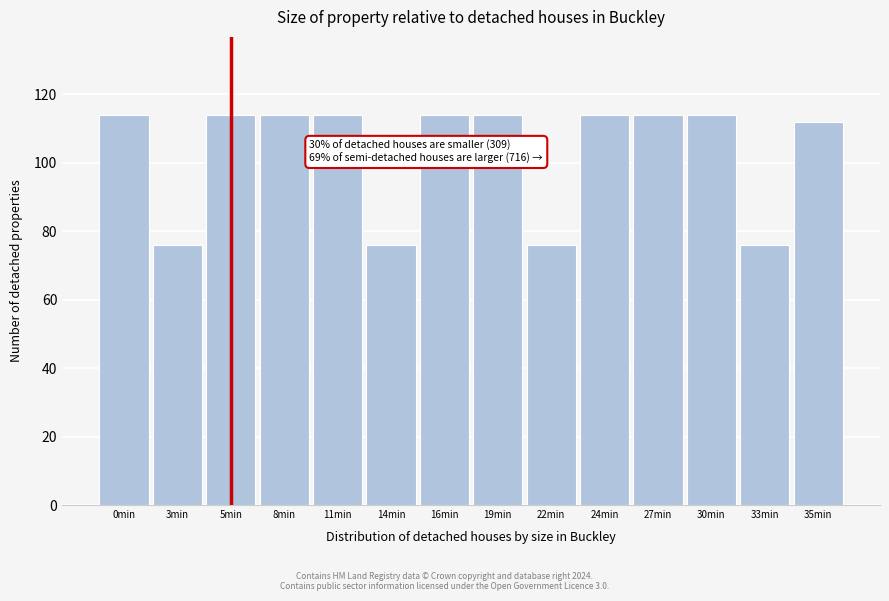

Reading left to right, transcribe all the data shown in this chart.

114	76	114	114	114	76	114	114	76	114	114	114	76	112